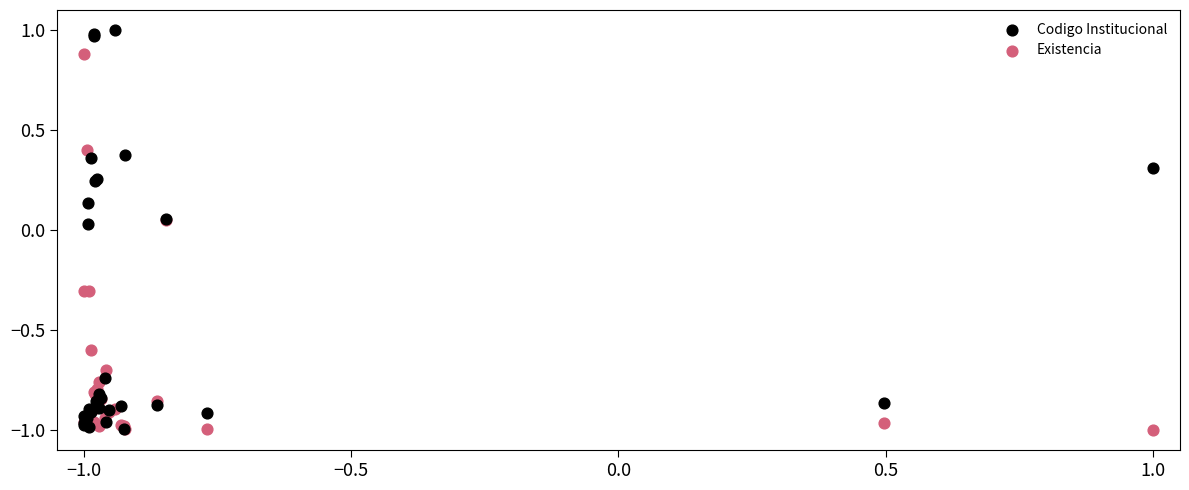

Which series contains the highest Y value?

Codigo Institucional